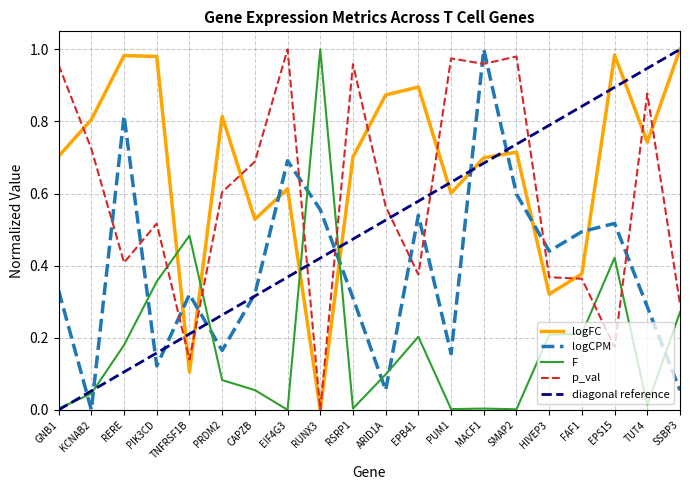

At how many categories does at least one series exceed 0?

20